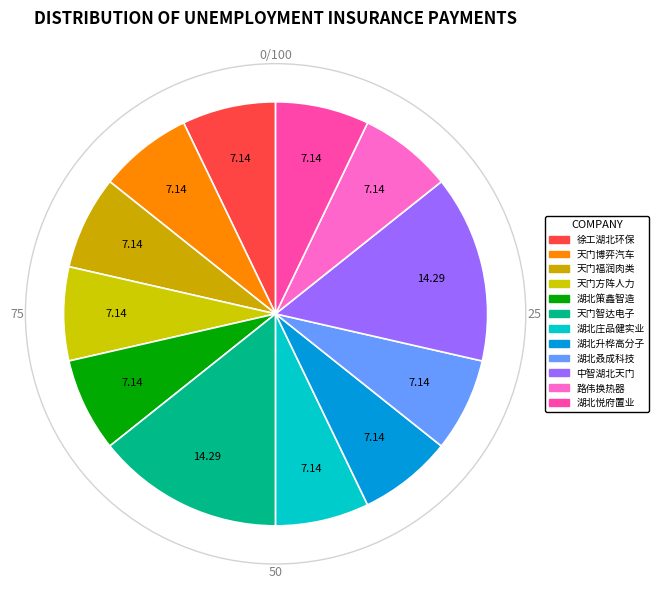

How many segments does this pie chart have?

12